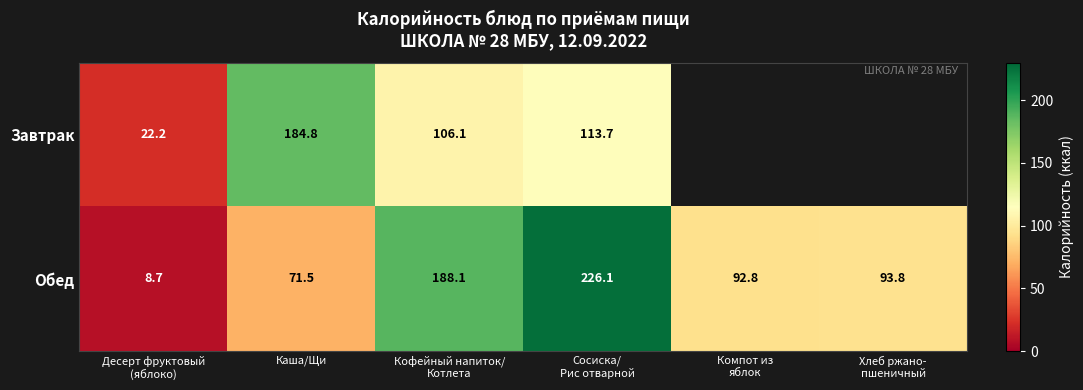

At which category is the sum across all series the highest?

Сосиска/
Рис отварной